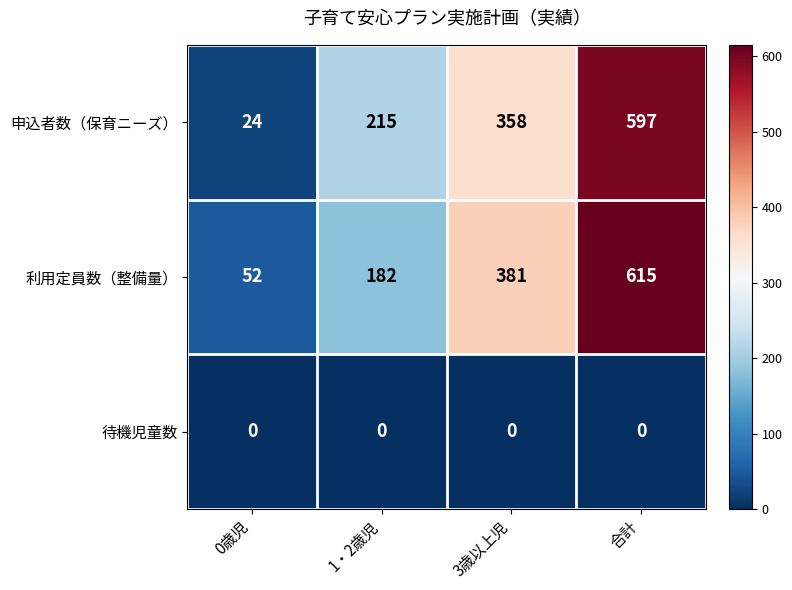

Reading right to left, what are all the values shown in this chart?

申込者数（保育ニーズ）: 合計=597	3歳以上児=358	1・2歳児=215	0歳児=24
利用定員数（整備量）: 合計=615	3歳以上児=381	1・2歳児=182	0歳児=52
待機児童数: 合計=0	3歳以上児=0	1・2歳児=0	0歳児=0